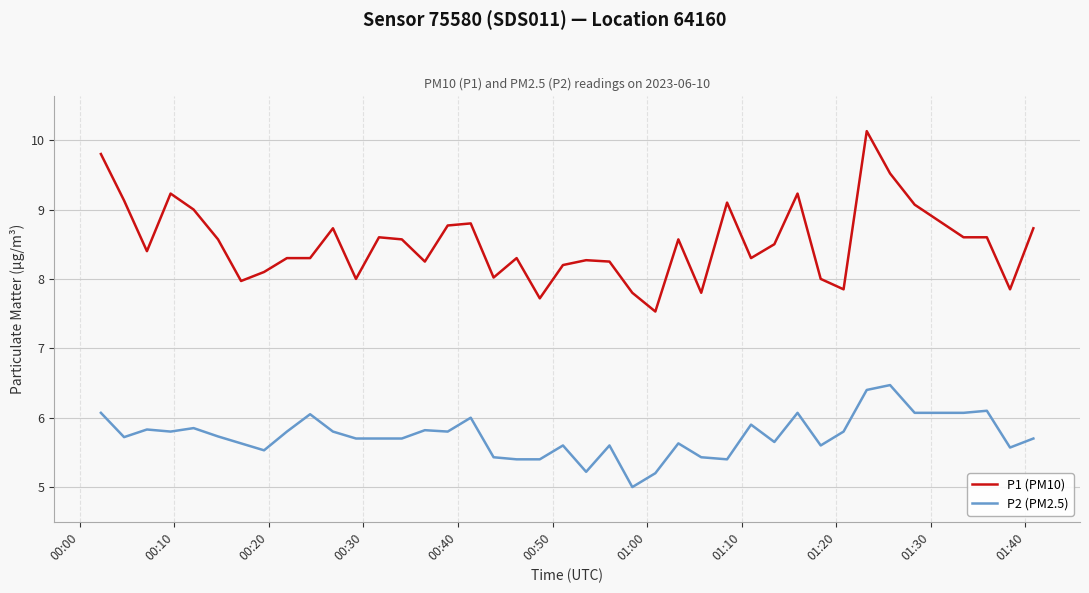

Which series has the largest range (max minus min)?

P1 (PM10)